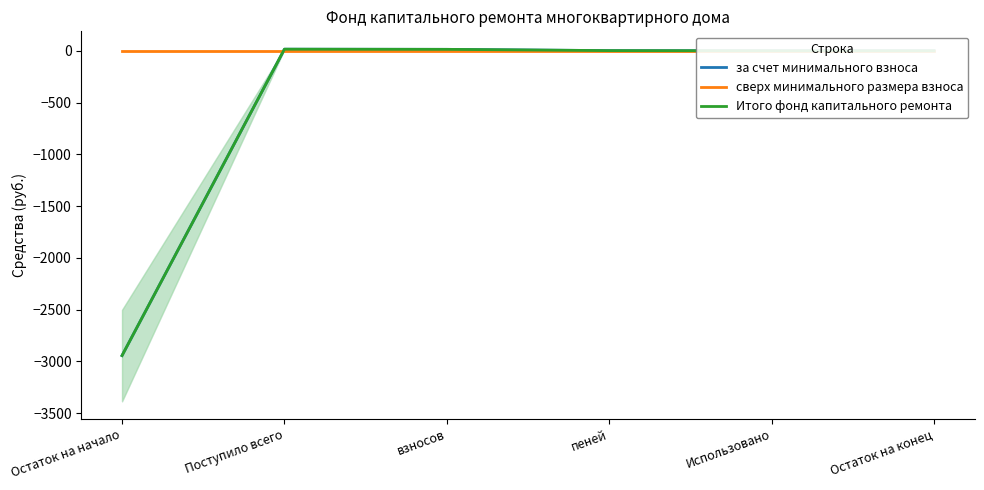

Which series has the largest total across all categories?

сверх минимального размера взноса